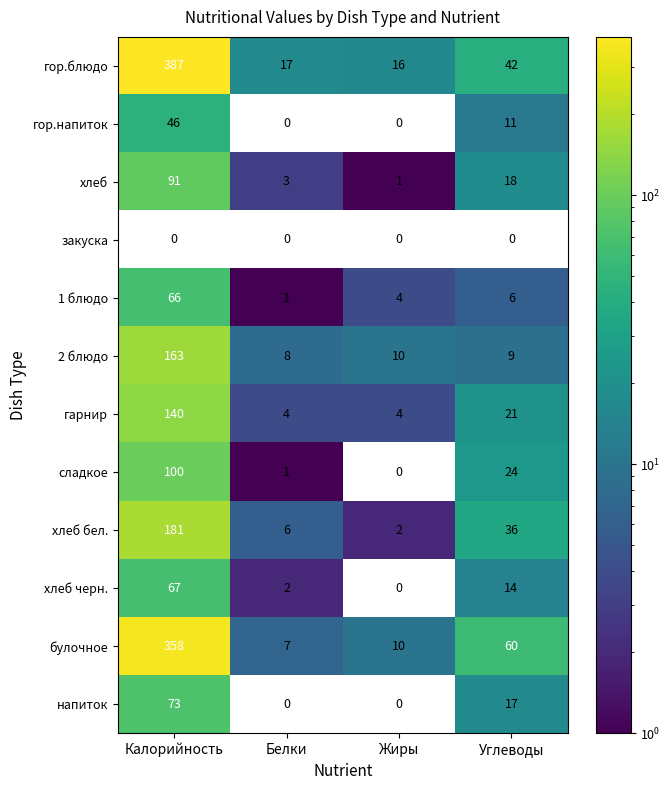

List the labels in order of 1 блюдо value, smallest first.

Белки, Жиры, Углеводы, Калорийность